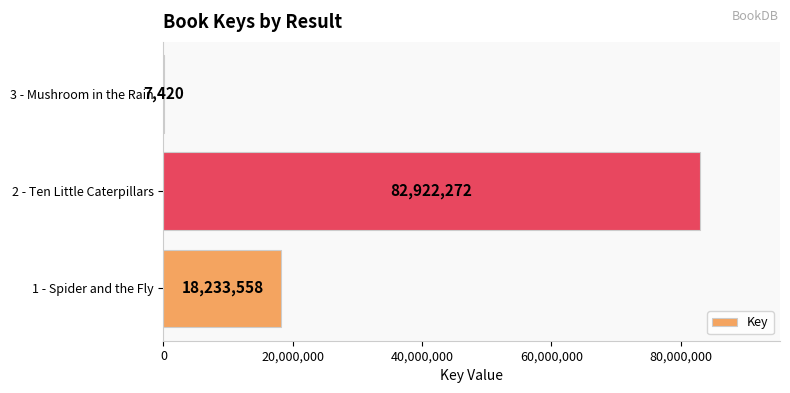

True or false: the data shows 44635277 at 2 - Ten Little Caterpillars.

False